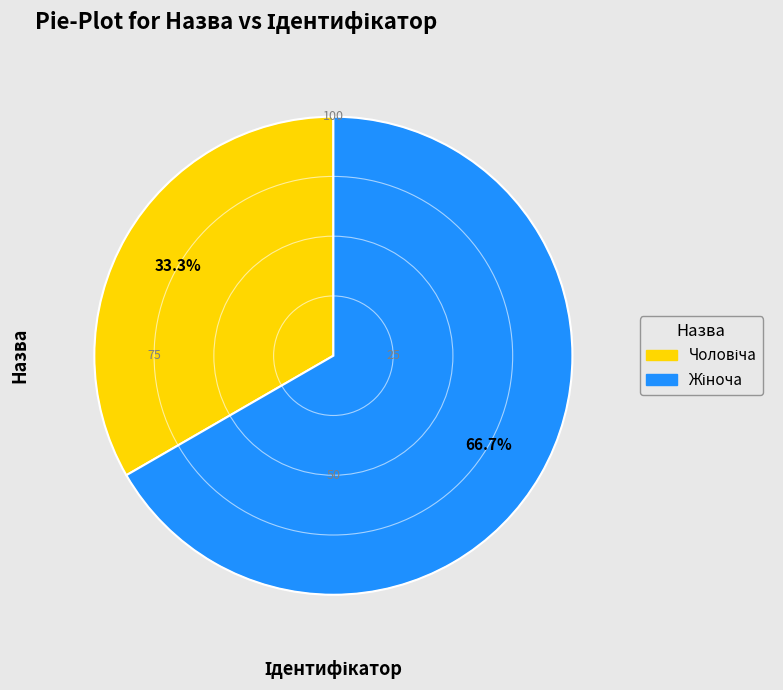

Is there any slice that represents more than half of the pie?

Yes